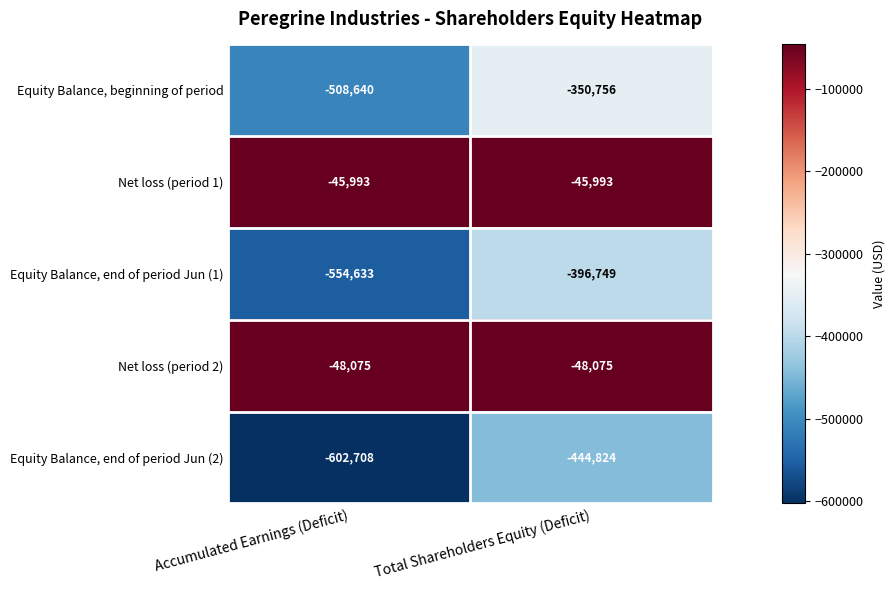

What is the sum of all Equity Balance, end of period Jun (2) values?

-1047532